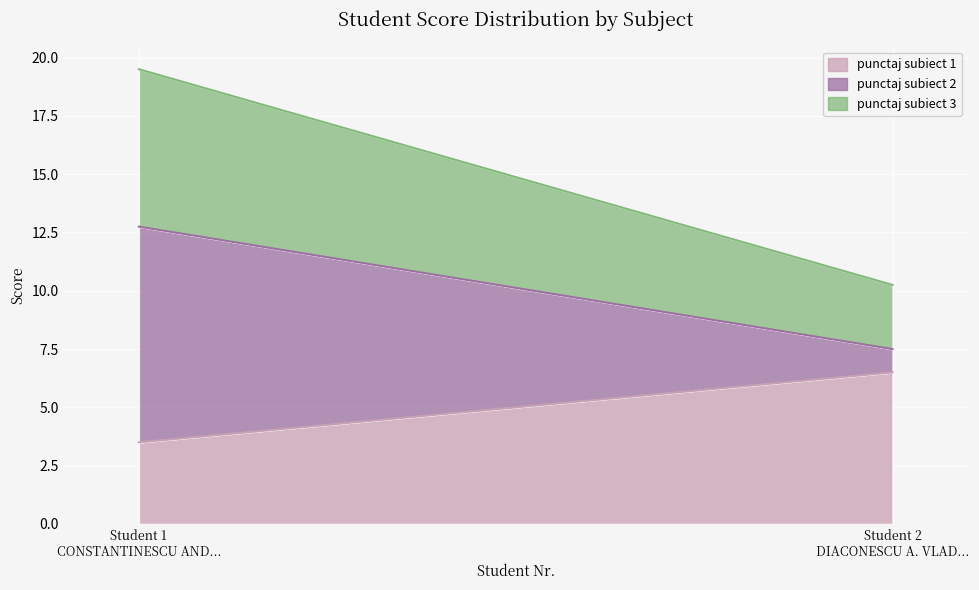

Read the punctaj subiect 1 value at 2.

6.5